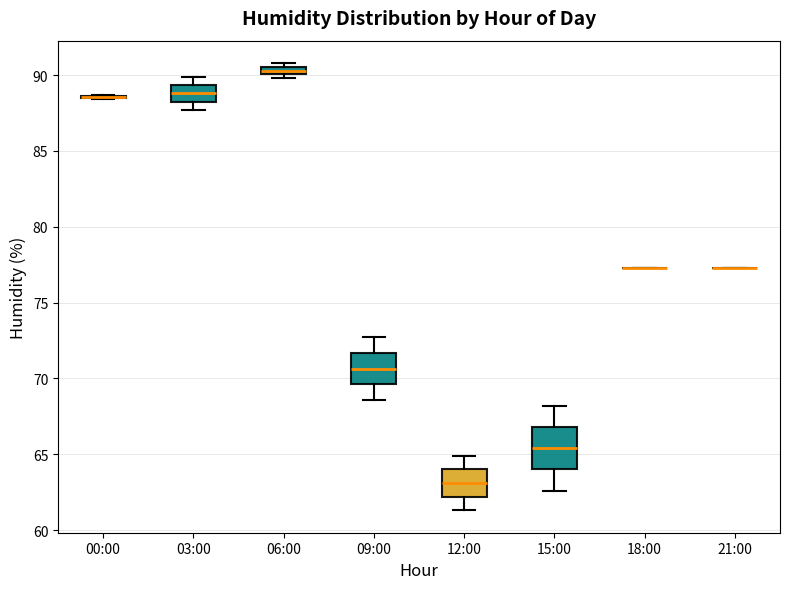

Where does the median line of the box for 15:00 sit on the y-axis? The values are not printed on the chart, so give them approximately, as read against the axis.

65.5